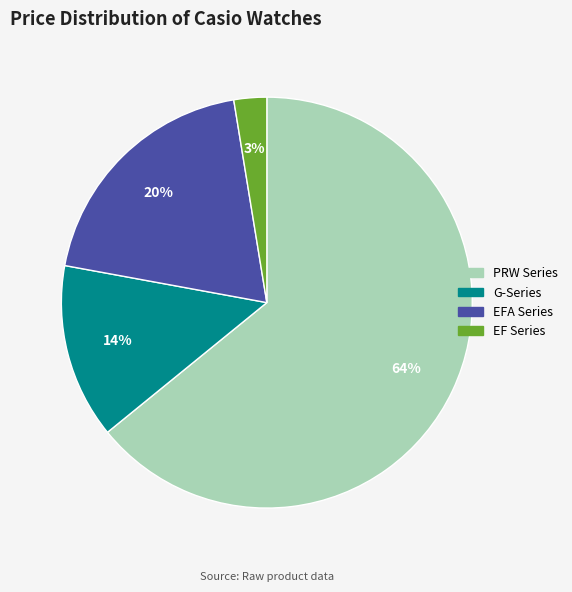

True or false: EF Series accounts for 14% of the total.

False